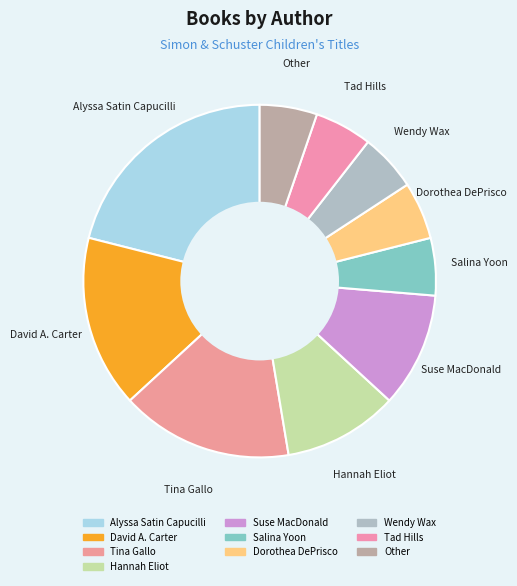

What is the change in value from Suse MacDonald to Wendy Wax?

-1